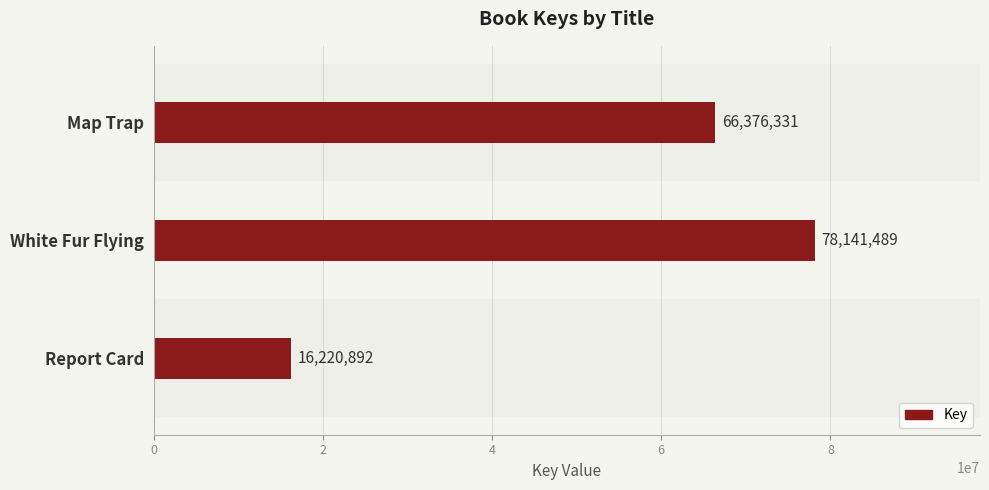

True or false: the data shows 16220892 at Report Card.

True